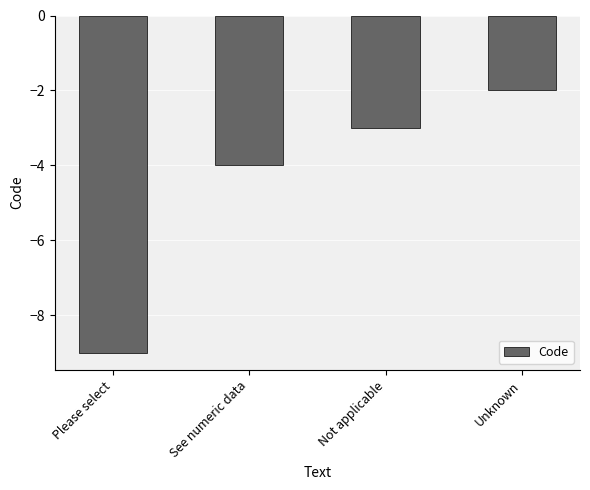

At which category does the chart reach its peak across all series?

Unknown